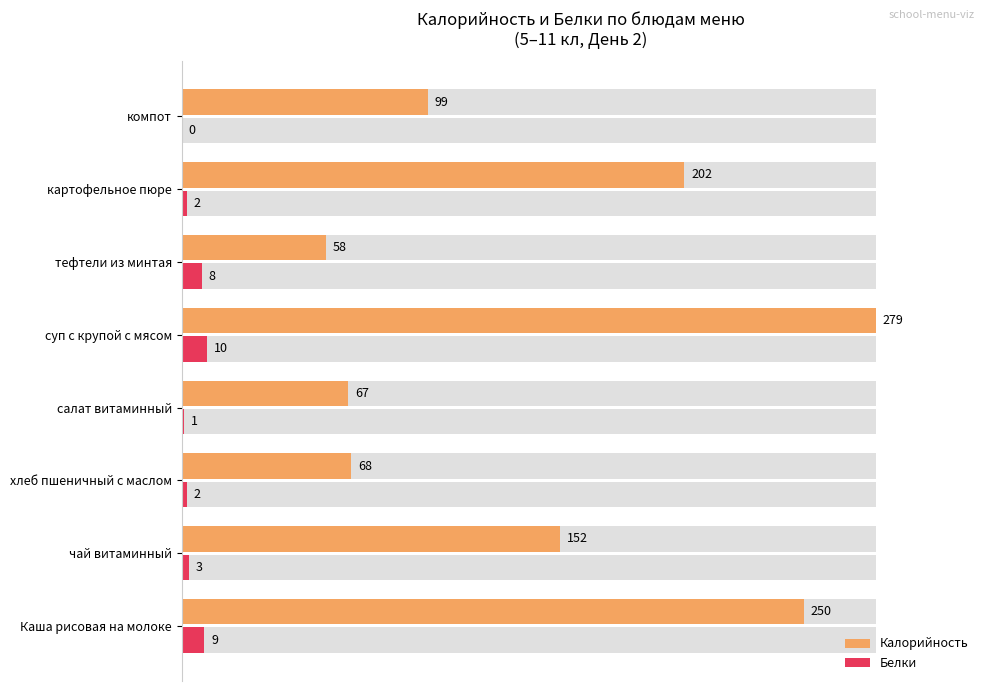

What are all the series names shown in the legend?

Калорийность, Белки